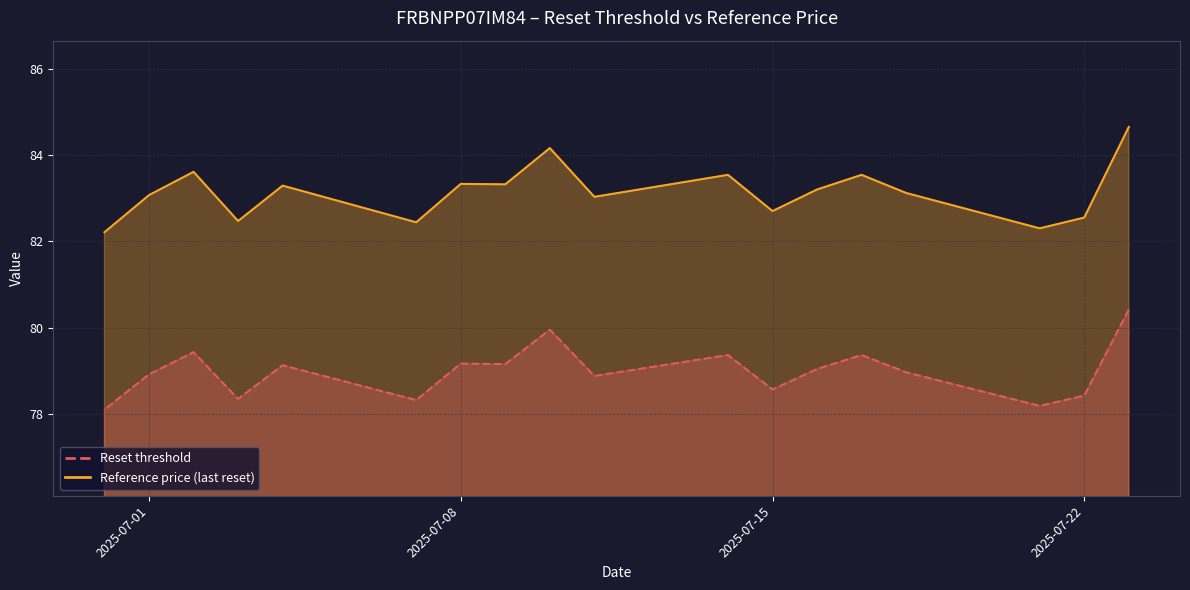

Which series has the largest total across all categories?

Reference price (last reset)